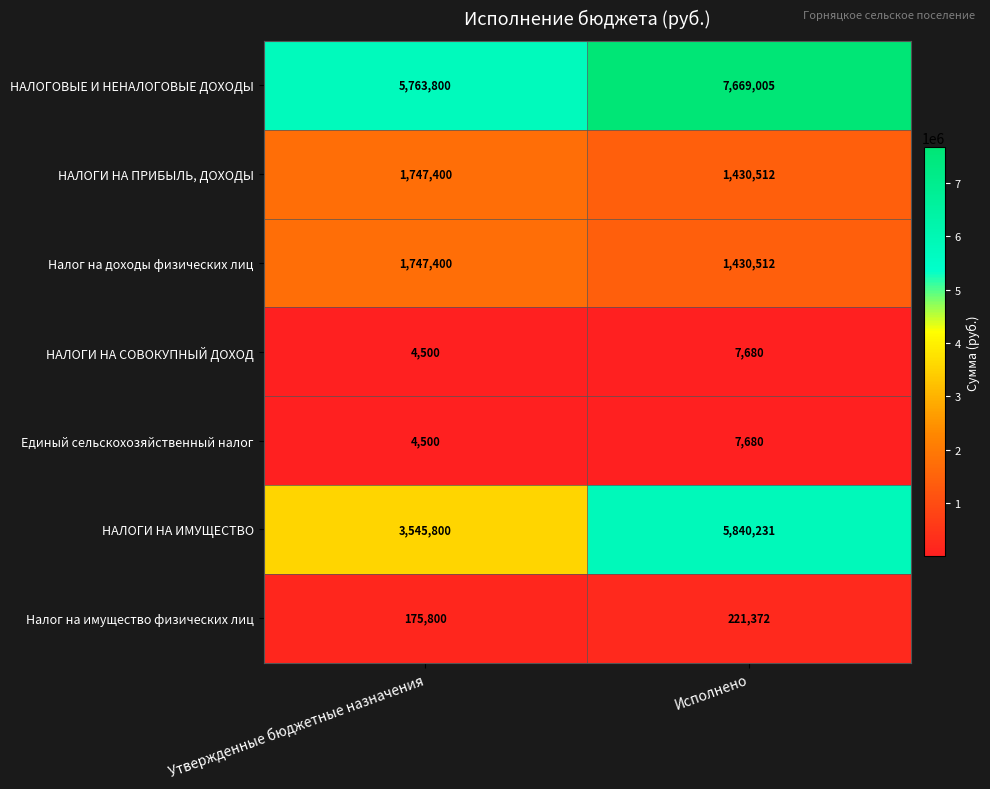

Is the value of НАЛОГИ НА ПРИБЫЛЬ, ДОХОДЫ at Исполнено greater than the value of НАЛОГИ НА ИМУЩЕСТВО at Утвержденные бюджетные назначения?

No